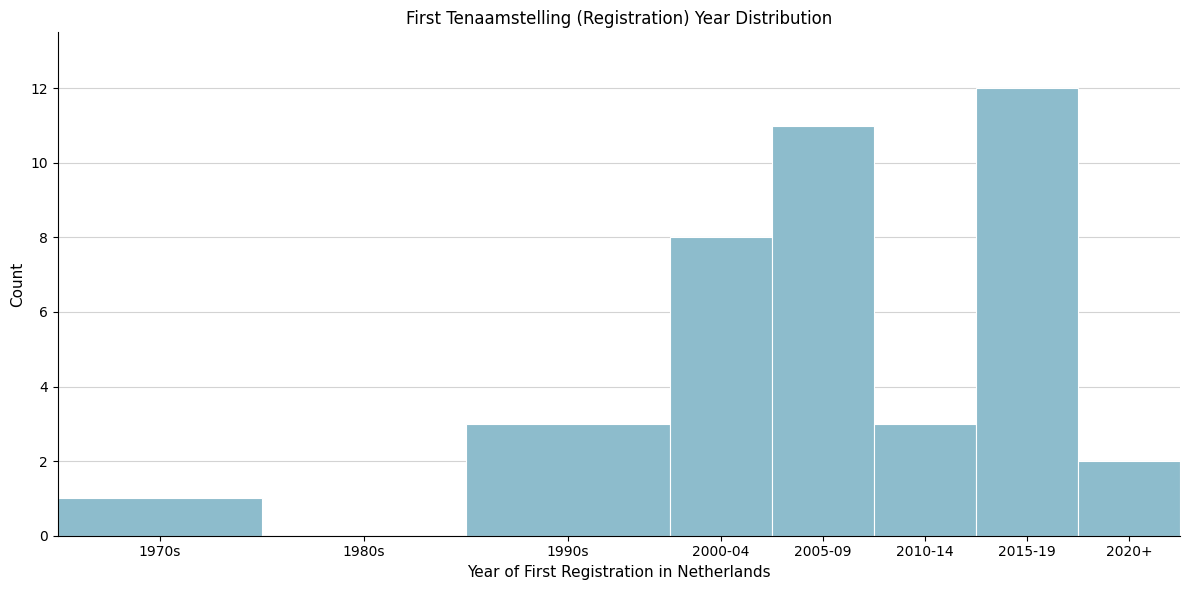

Reading right to left, extract all data points from this chart.

2020+=2	2015-19=12	2010-14=3	2005-09=11	2000-04=8	1990s=3	1980s=0	1970s=1